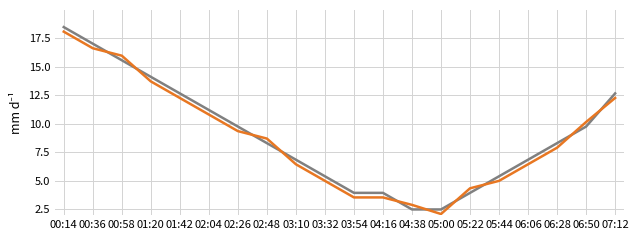

At which category is the sum across all series the highest?

00:14